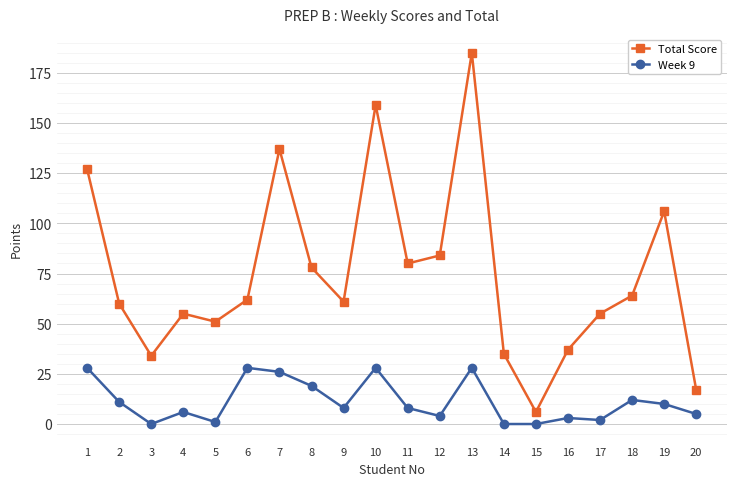

What is the difference between the maximum and minimum values in the Total Score series?

179